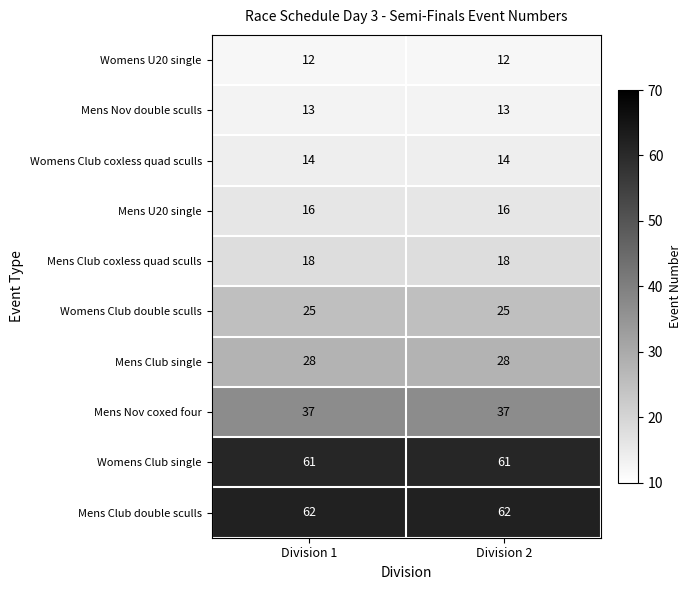

At Division 1, list the series in order from smallest to largest.

Womens U20 single, Mens Nov double sculls, Womens Club coxless quad sculls, Mens U20 single, Mens Club coxless quad sculls, Womens Club double sculls, Mens Club single, Mens Nov coxed four, Womens Club single, Mens Club double sculls